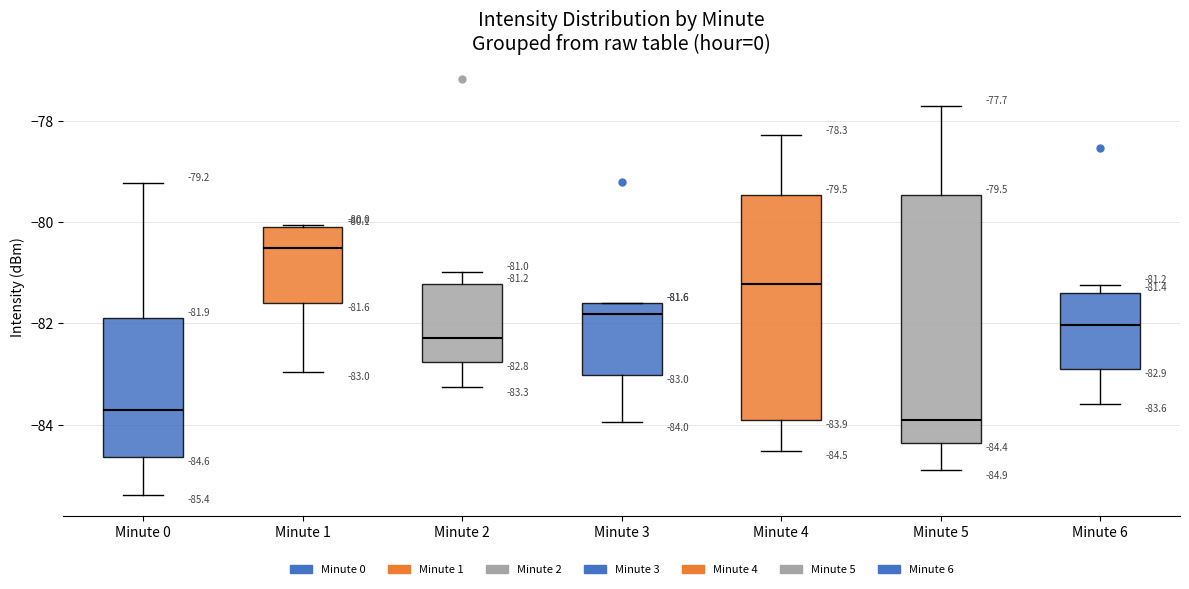

Which box has the highest median line?

Minute 1